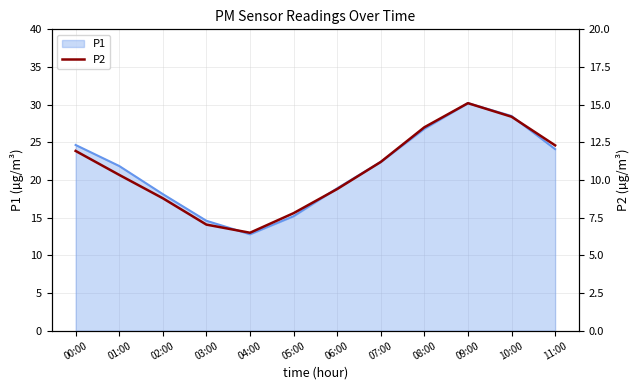

How many points are higher than both their immediate neighbors (excluding endpoints)?

1